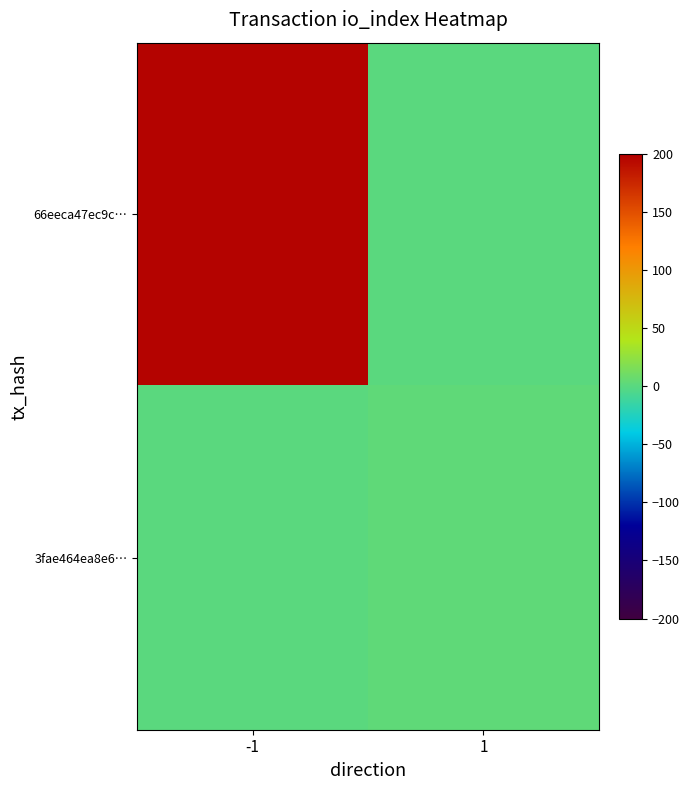

Which series has the largest total across all categories?

66eeca47ec9c…